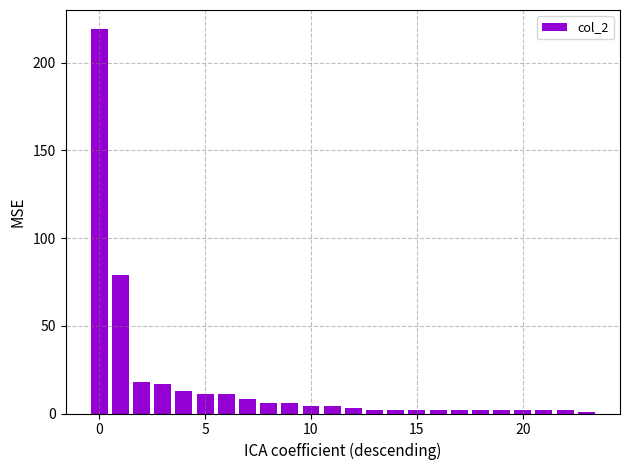

How many values are below 4?

12